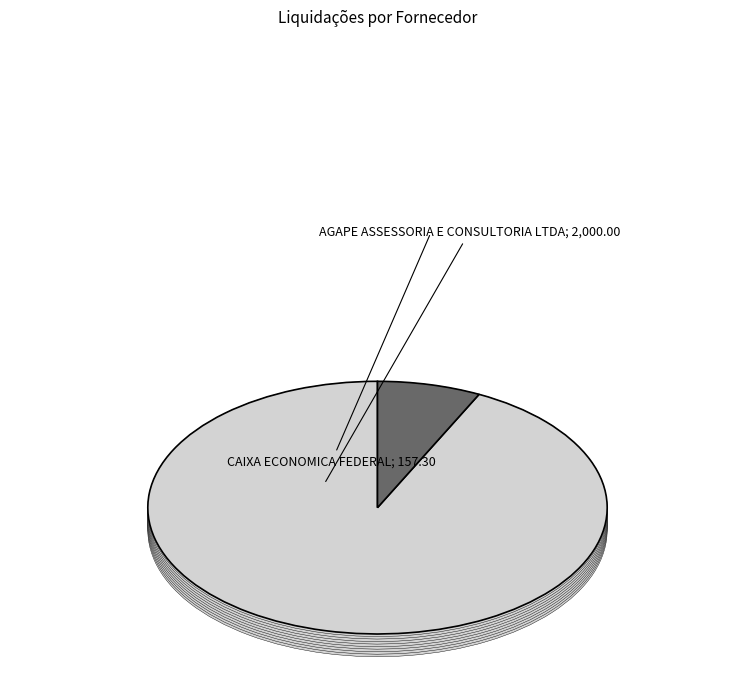

To the nearest percent, what portion does CAIXA ECONOMICA FEDERAL represent?

7%